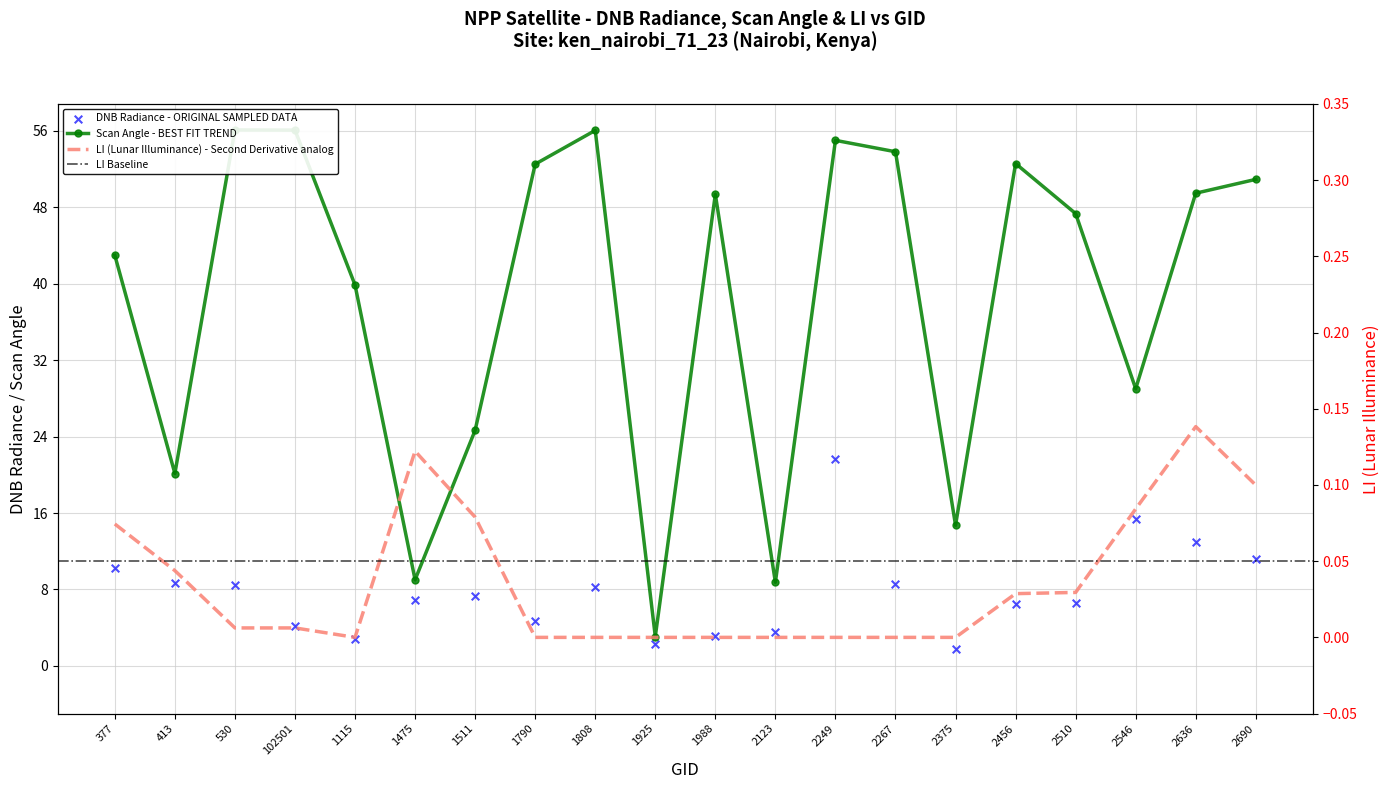

Which series has the largest total across all categories?

scan_angle